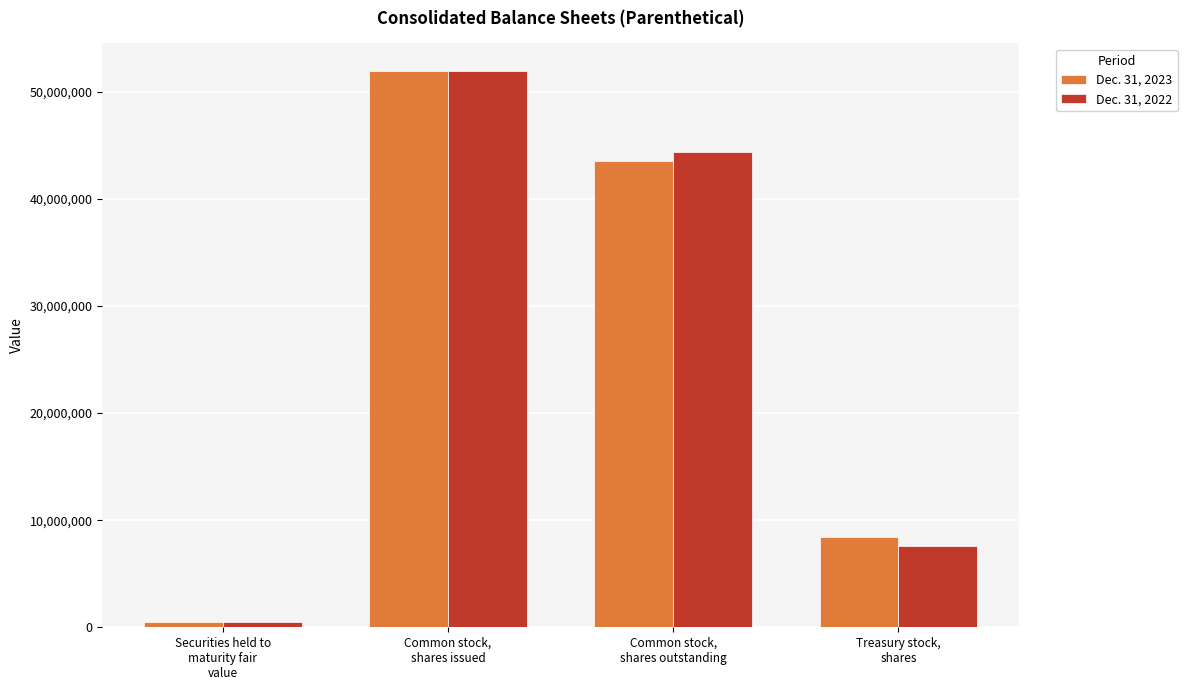

Which series changed the most between Common stock,
shares issued and Common stock,
shares outstanding?

Dec. 31, 2023